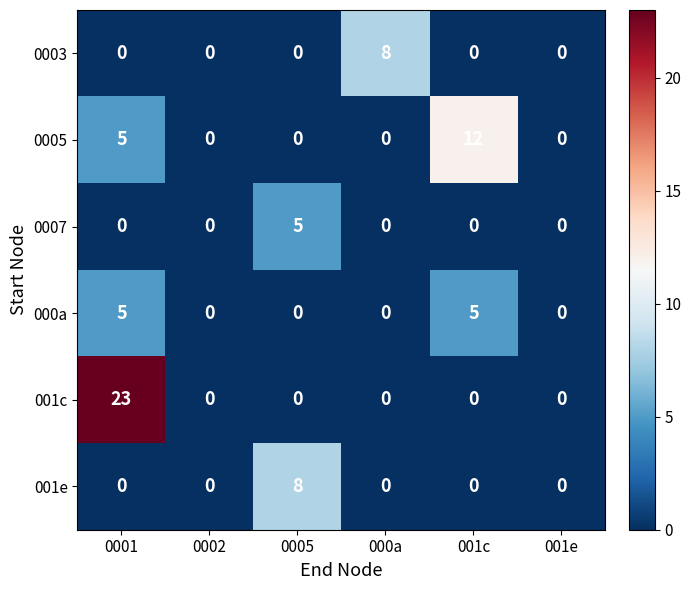

The 0007 series shows 0 at 000a. True or false?

True